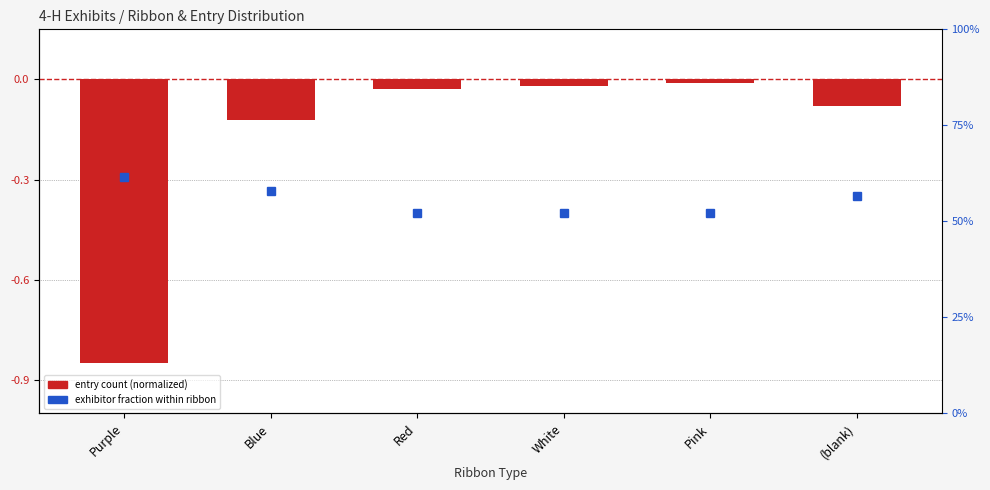

Which label corresponds to the smallest value in the chart?

Purple